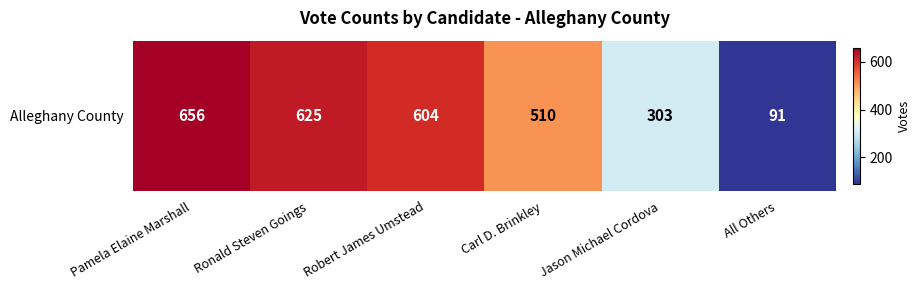

Is it true that the value at Ronald Steven Goings is 1054?

False